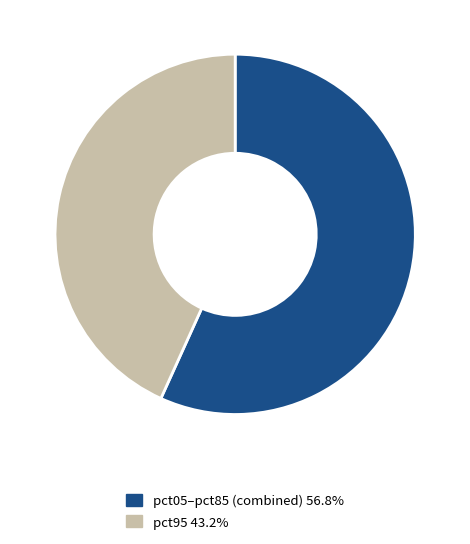

What is the ratio of the value at pct05–pct85 (combined) 56.8% to the value at pct95 43.2%?

1.3